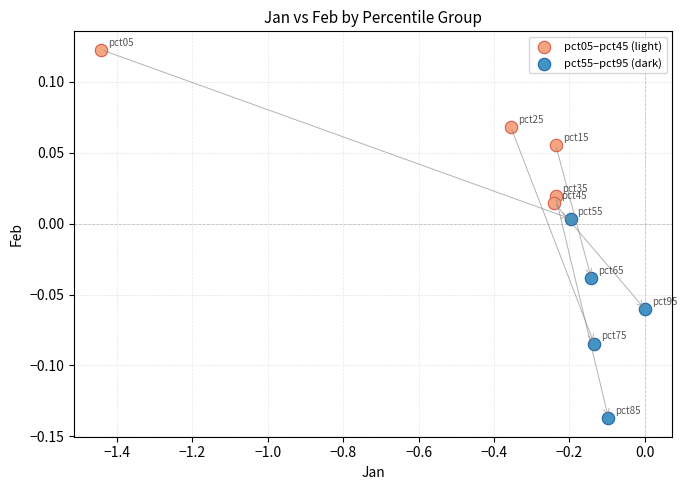

Which series reaches the maximum Y coordinate?

pct05–pct45 (light)